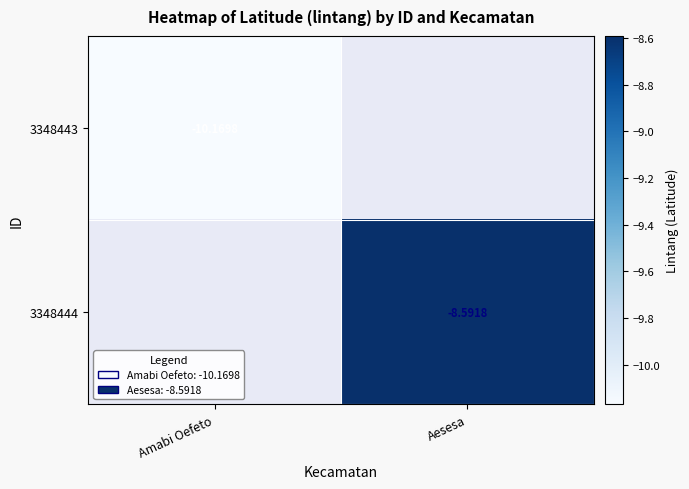

Which series has the largest range (max minus min)?

3348443